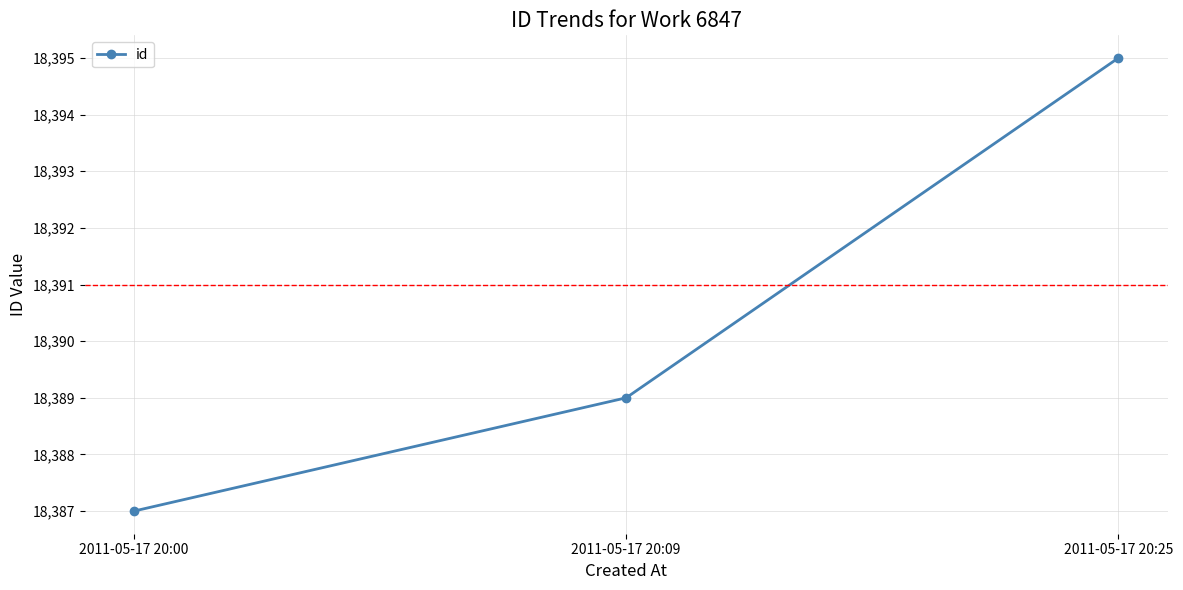

List the labels in order of value, smallest first.

2011-05-17 20:00, 2011-05-17 20:09, 2011-05-17 20:25